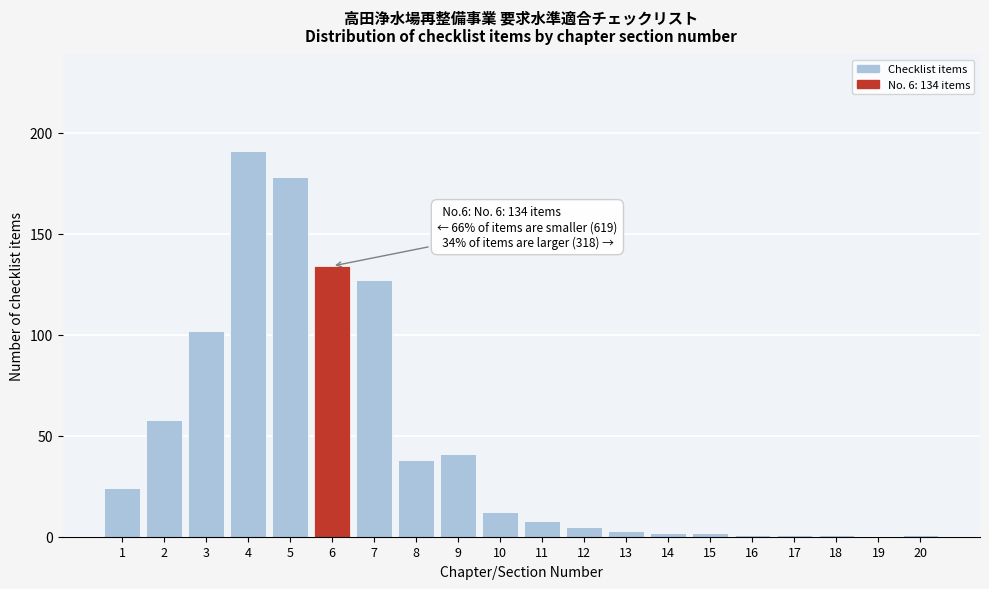

Reading left to right, extract all data points from this chart.

1=24	2=58	3=102	4=191	5=178	6=134	7=127	8=38	9=41	10=12	11=8	12=5	13=3	14=2	15=2	16=1	17=1	18=1	19=0	20=1